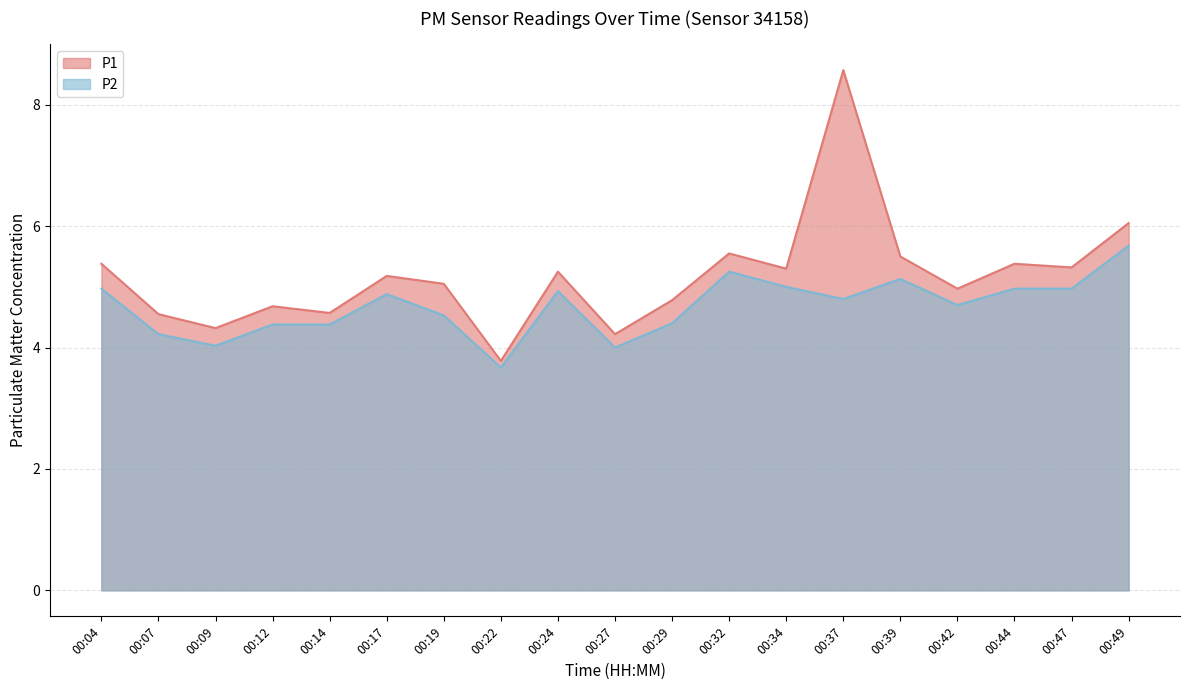

How many lines are shown in the chart?

2